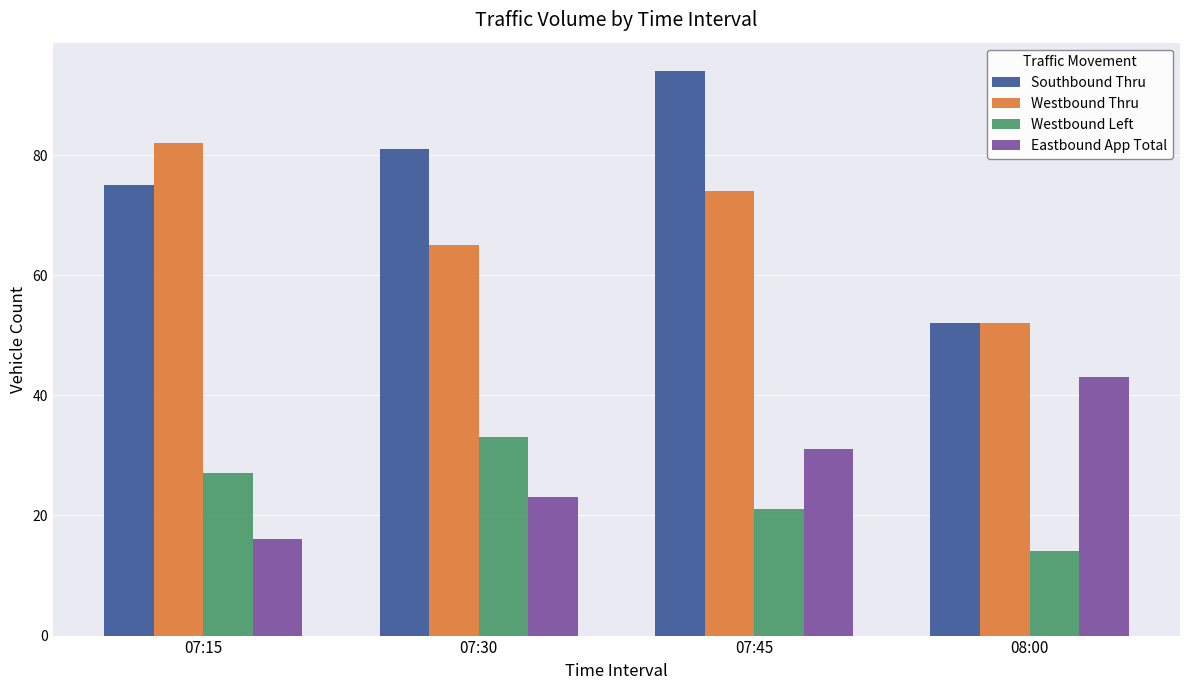

At how many categories does at least one series exceed 85?

1